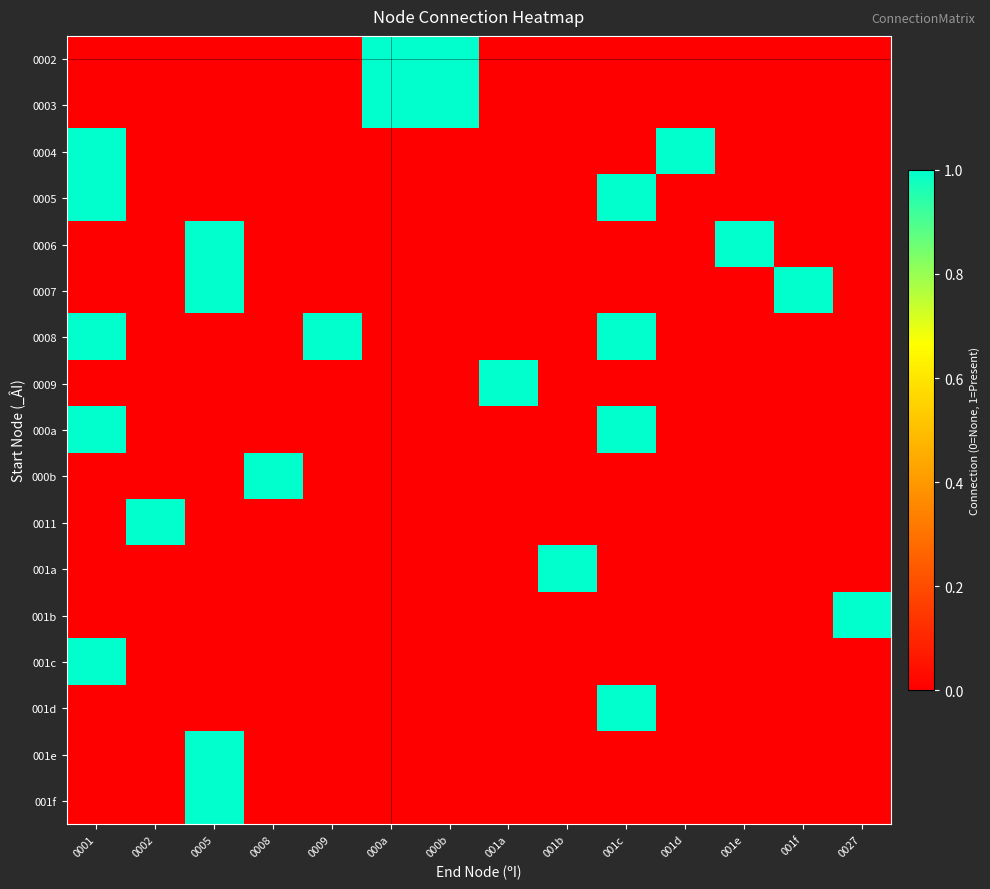

Reading left to right, transcribe all the data shown in this chart.

0002: 0001=0	0002=0	0005=0	0008=0	0009=0	000a=1	000b=1	001a=0	001b=0	001c=0	001d=0	001e=0	001f=0	0027=0
0003: 0001=0	0002=0	0005=0	0008=0	0009=0	000a=1	000b=1	001a=0	001b=0	001c=0	001d=0	001e=0	001f=0	0027=0
0004: 0001=1	0002=0	0005=0	0008=0	0009=0	000a=0	000b=0	001a=0	001b=0	001c=0	001d=1	001e=0	001f=0	0027=0
0005: 0001=1	0002=0	0005=0	0008=0	0009=0	000a=0	000b=0	001a=0	001b=0	001c=1	001d=0	001e=0	001f=0	0027=0
0006: 0001=0	0002=0	0005=1	0008=0	0009=0	000a=0	000b=0	001a=0	001b=0	001c=0	001d=0	001e=1	001f=0	0027=0
0007: 0001=0	0002=0	0005=1	0008=0	0009=0	000a=0	000b=0	001a=0	001b=0	001c=0	001d=0	001e=0	001f=1	0027=0
0008: 0001=1	0002=0	0005=0	0008=0	0009=1	000a=0	000b=0	001a=0	001b=0	001c=1	001d=0	001e=0	001f=0	0027=0
0009: 0001=0	0002=0	0005=0	0008=0	0009=0	000a=0	000b=0	001a=1	001b=0	001c=0	001d=0	001e=0	001f=0	0027=0
000a: 0001=1	0002=0	0005=0	0008=0	0009=0	000a=0	000b=0	001a=0	001b=0	001c=1	001d=0	001e=0	001f=0	0027=0
000b: 0001=0	0002=0	0005=0	0008=1	0009=0	000a=0	000b=0	001a=0	001b=0	001c=0	001d=0	001e=0	001f=0	0027=0
0011: 0001=0	0002=1	0005=0	0008=0	0009=0	000a=0	000b=0	001a=0	001b=0	001c=0	001d=0	001e=0	001f=0	0027=0
001a: 0001=0	0002=0	0005=0	0008=0	0009=0	000a=0	000b=0	001a=0	001b=1	001c=0	001d=0	001e=0	001f=0	0027=0
001b: 0001=0	0002=0	0005=0	0008=0	0009=0	000a=0	000b=0	001a=0	001b=0	001c=0	001d=0	001e=0	001f=0	0027=1
001c: 0001=1	0002=0	0005=0	0008=0	0009=0	000a=0	000b=0	001a=0	001b=0	001c=0	001d=0	001e=0	001f=0	0027=0
001d: 0001=0	0002=0	0005=0	0008=0	0009=0	000a=0	000b=0	001a=0	001b=0	001c=1	001d=0	001e=0	001f=0	0027=0
001e: 0001=0	0002=0	0005=1	0008=0	0009=0	000a=0	000b=0	001a=0	001b=0	001c=0	001d=0	001e=0	001f=0	0027=0
001f: 0001=0	0002=0	0005=1	0008=0	0009=0	000a=0	000b=0	001a=0	001b=0	001c=0	001d=0	001e=0	001f=0	0027=0